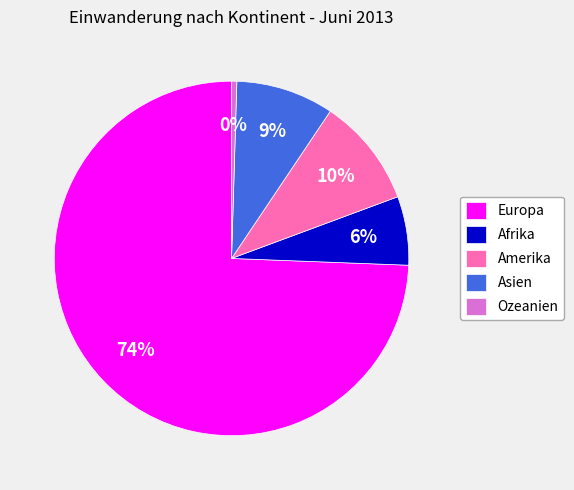

The Afrika slice represents 6% of the pie. True or false?

True